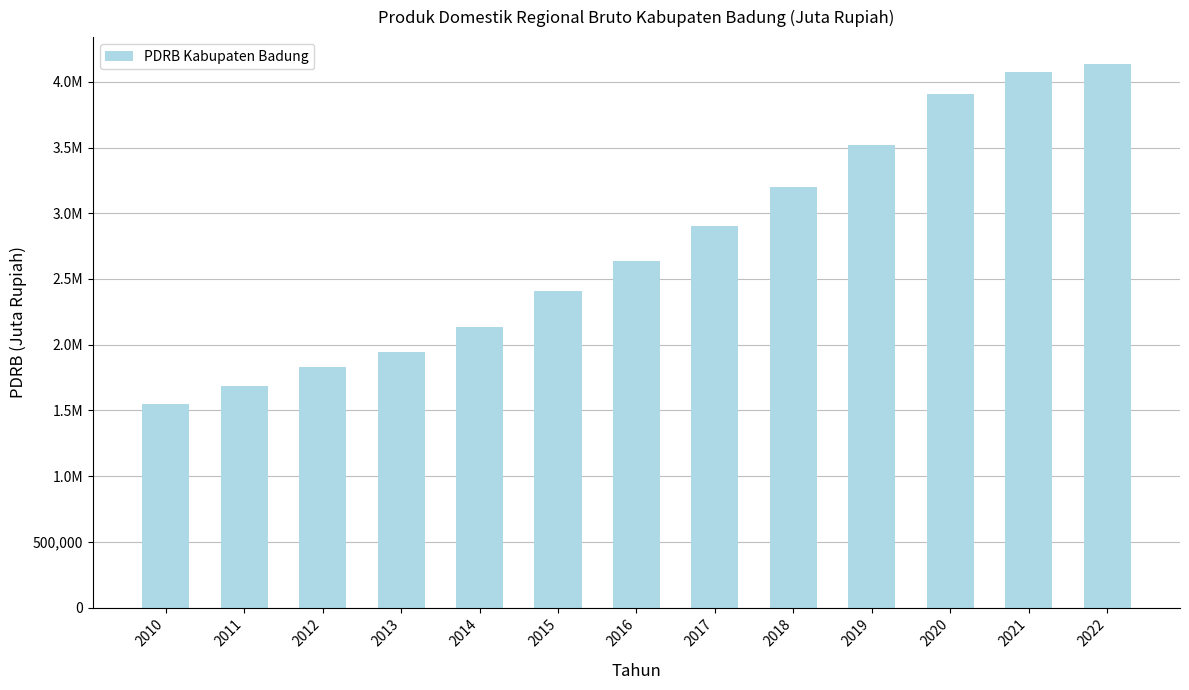

Are the bars horizontal?

No